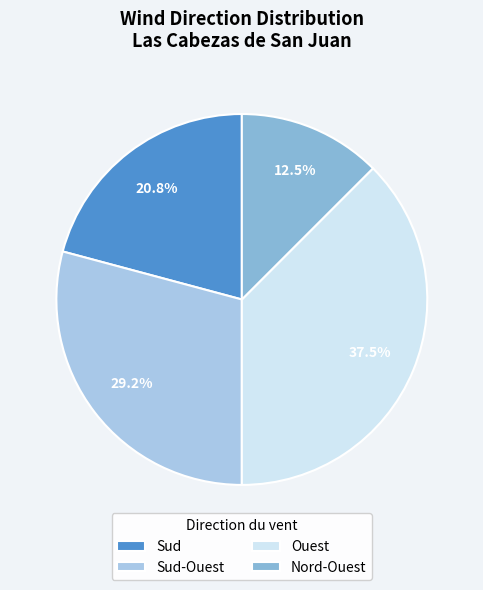

Does Sud account for over 50% of the chart?

No